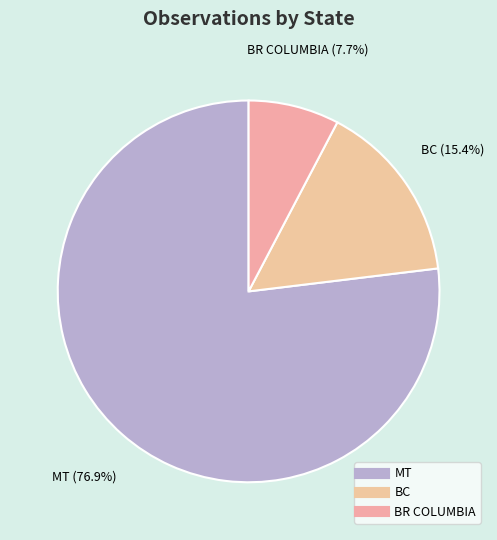

To the nearest percent, what is the average slice percentage?

33%